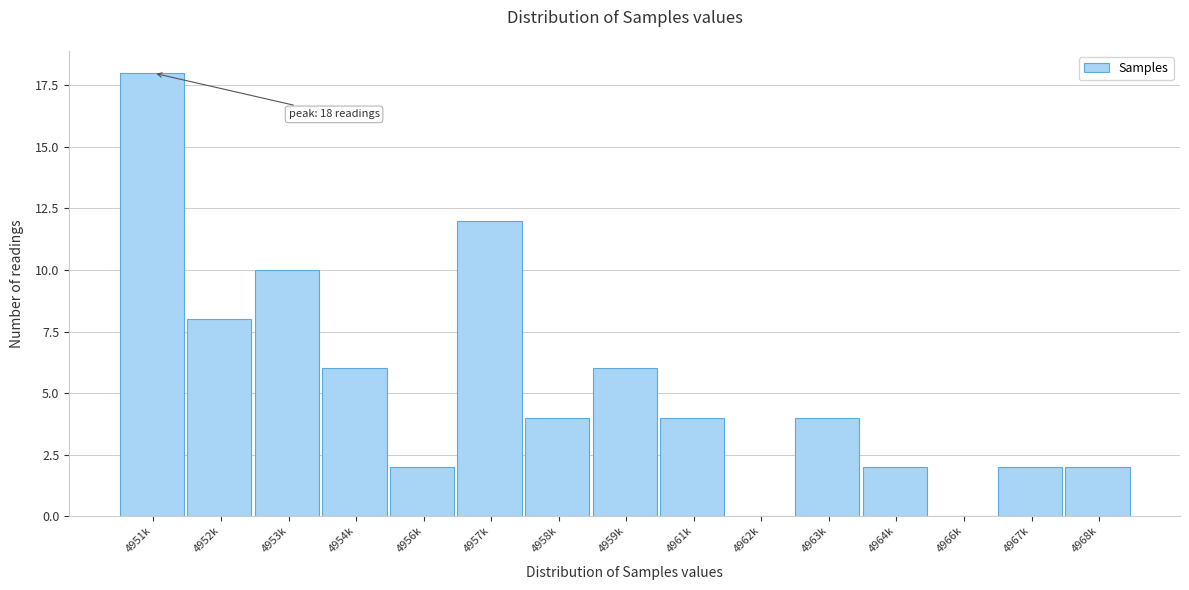

Reading right to left, list all the values displayed in this chart.

4968k=2	4967k=2	4966k=0	4964k=2	4963k=4	4962k=0	4961k=4	4959k=6	4958k=4	4957k=12	4956k=2	4954k=6	4953k=10	4952k=8	4951k=18